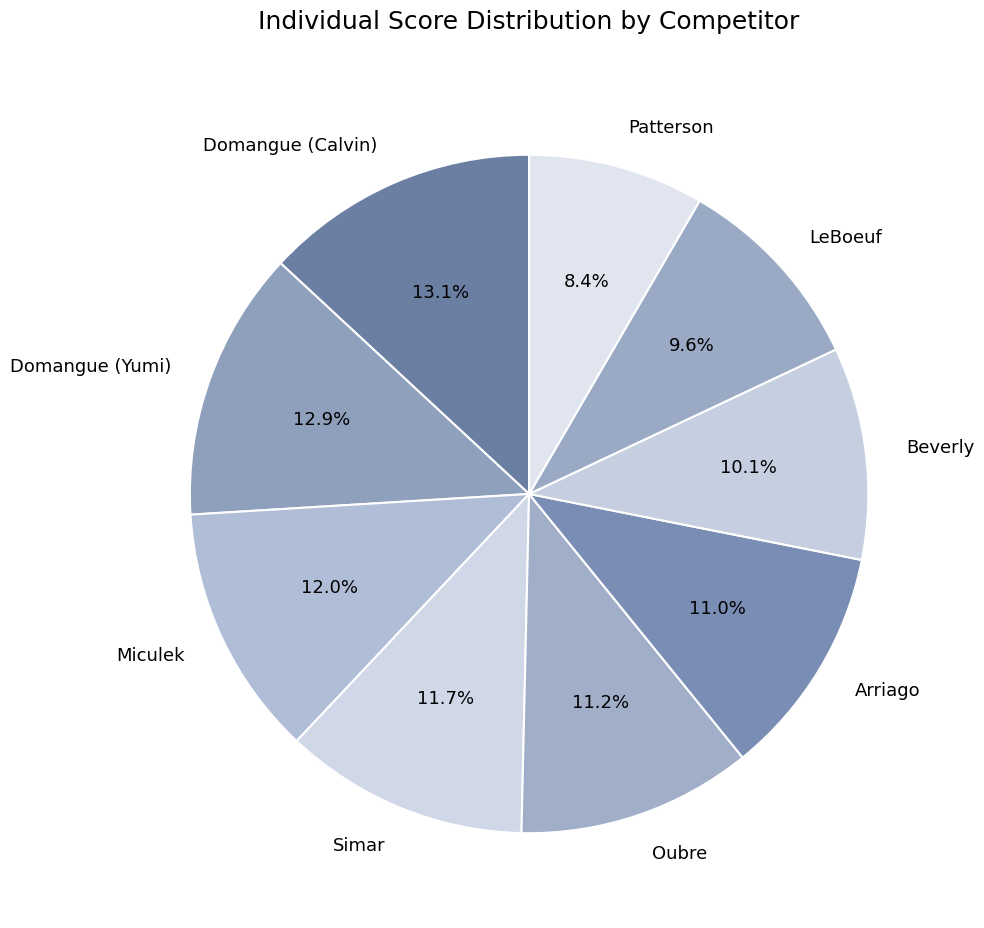

The Miculek slice represents 26% of the pie. True or false?

False